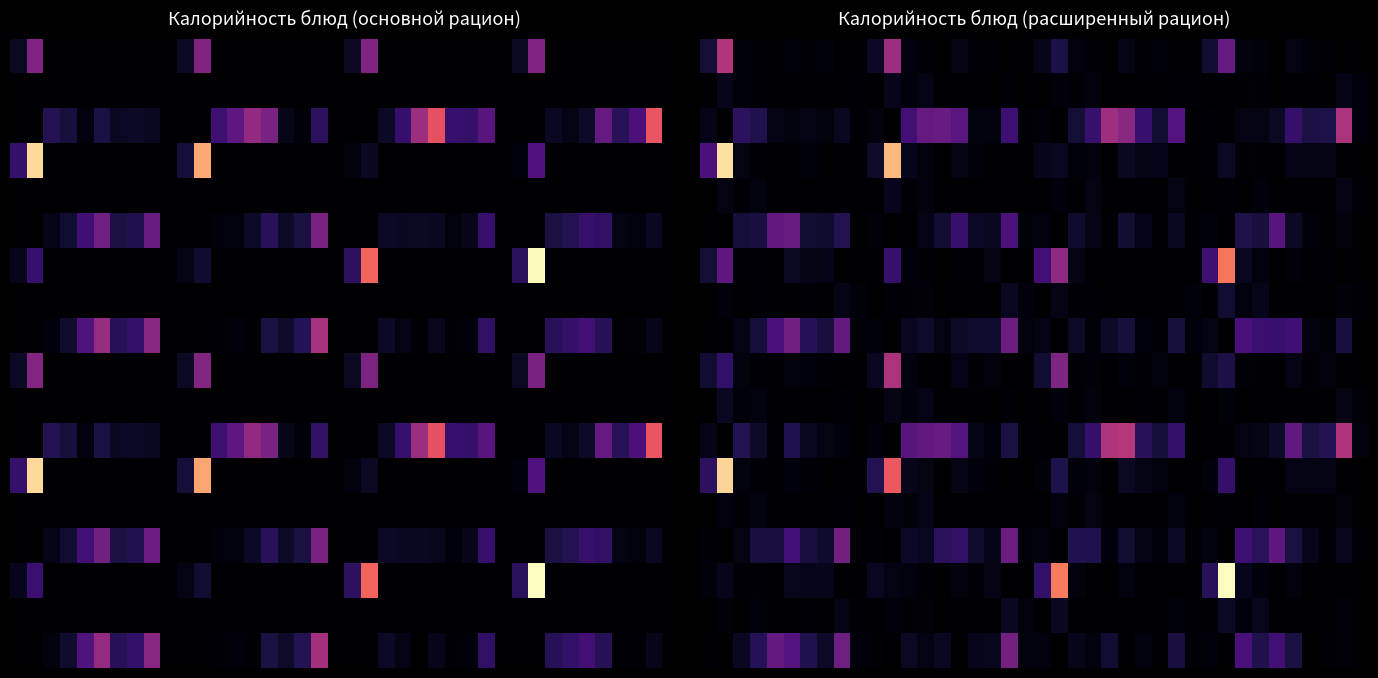

What is the total value across all series at 34?

536.8